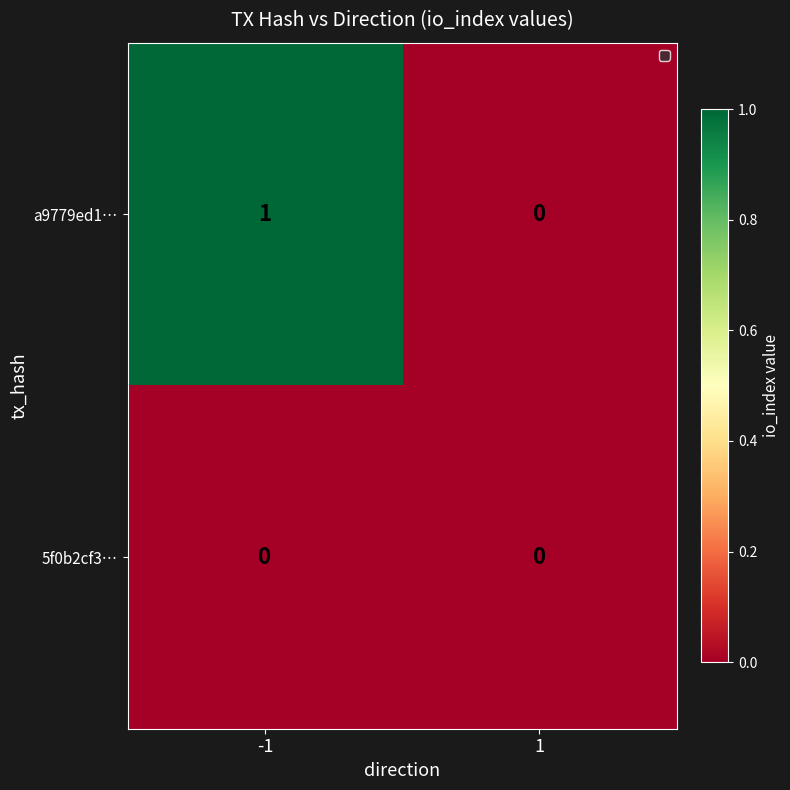

Reading right to left, extract all data points from this chart.

a9779ed1…: 1=0	-1=1
5f0b2cf3…: 1=0	-1=0